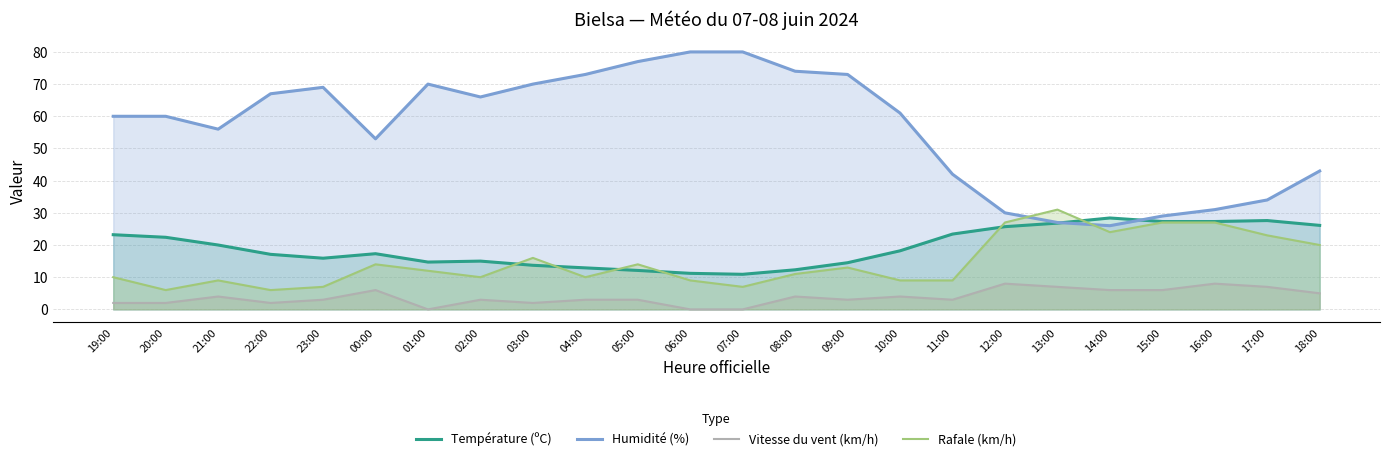

At which category does Température (ºC) reach its first local valley?

23:00